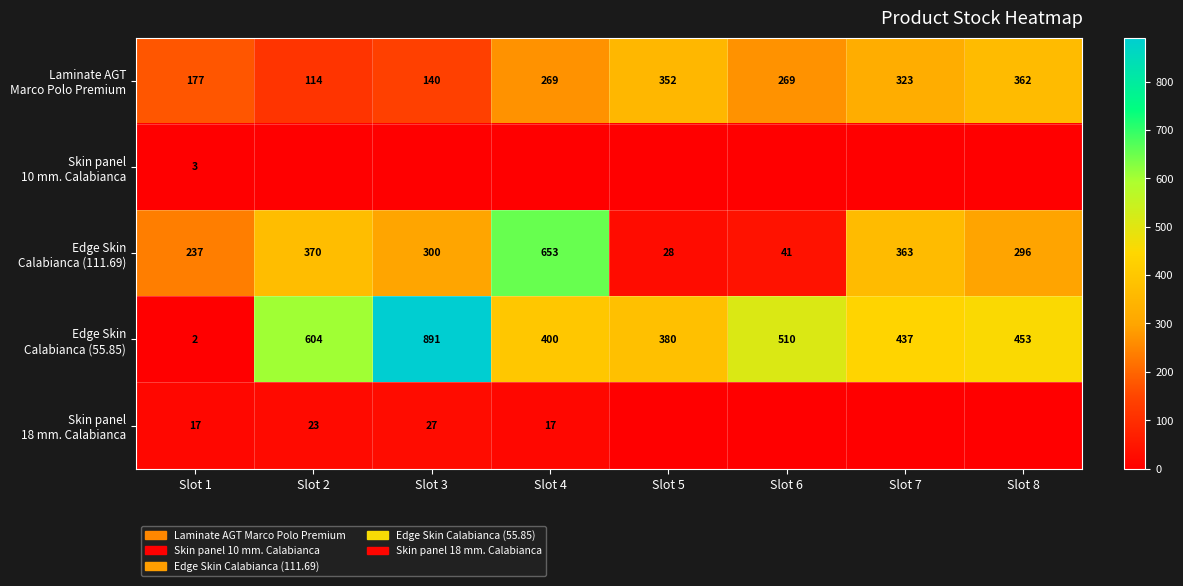

What is the total value across all series at Slot 1?

436